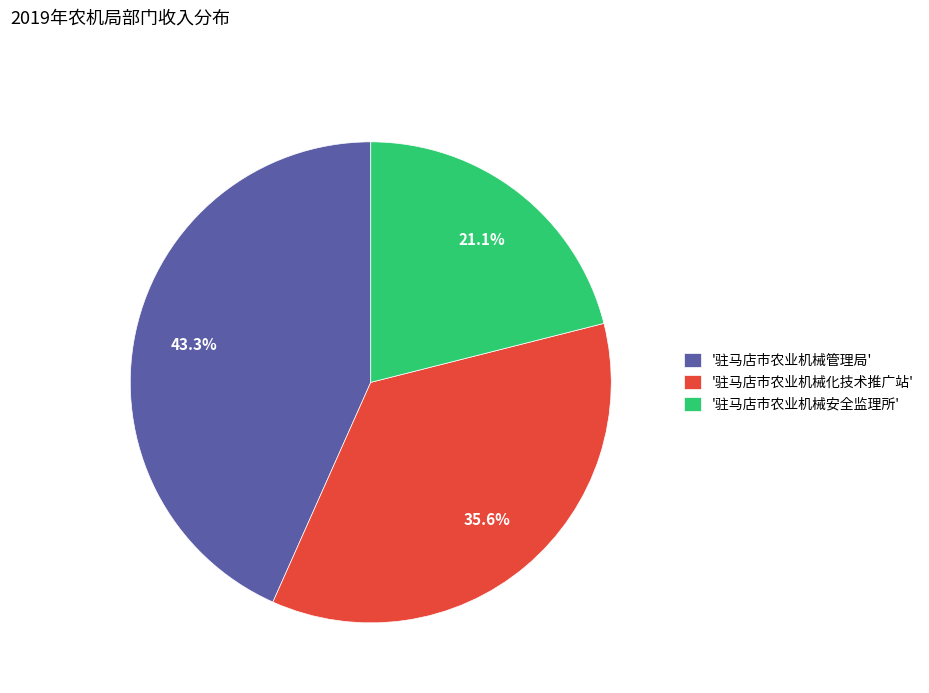

Rank the categories by value from lowest to highest.

'驻马店市农业机械安全监理所', '驻马店市农业机械化技术推广站', '驻马店市农业机械管理局'